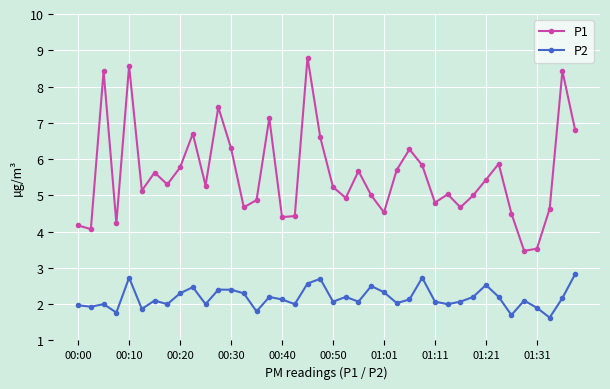

What is the minimum value for P2?

1.6